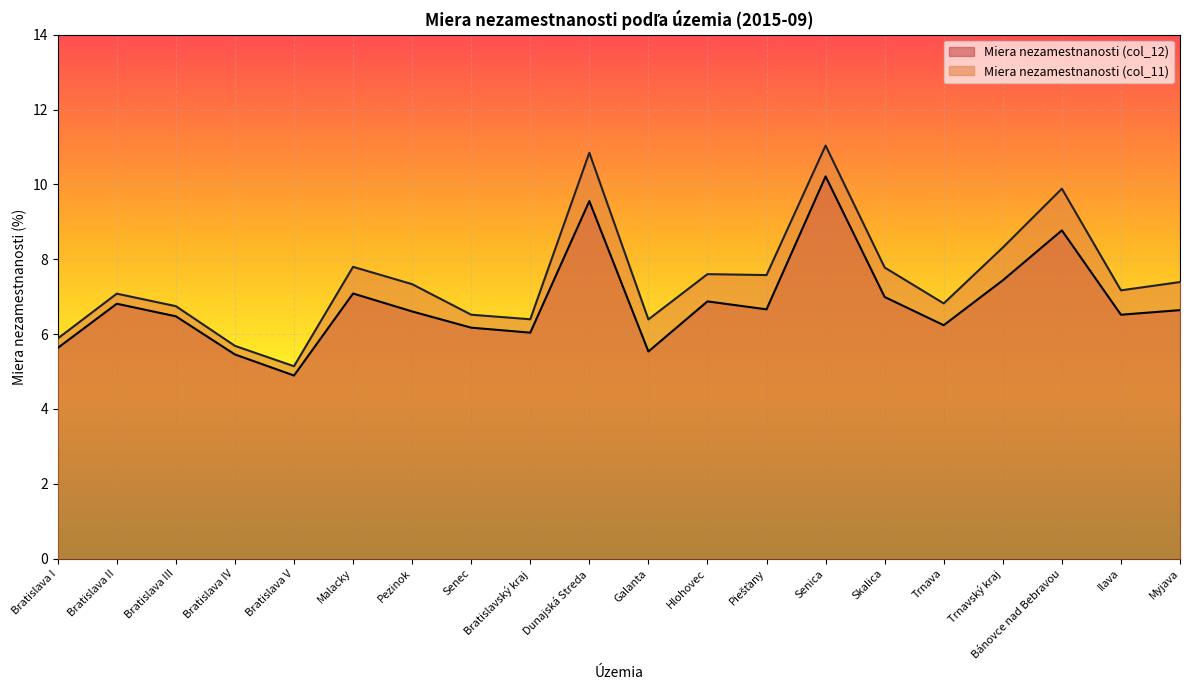

Where is Miera nezamestnanosti (col_12) nearest to the value 7?

Skalica